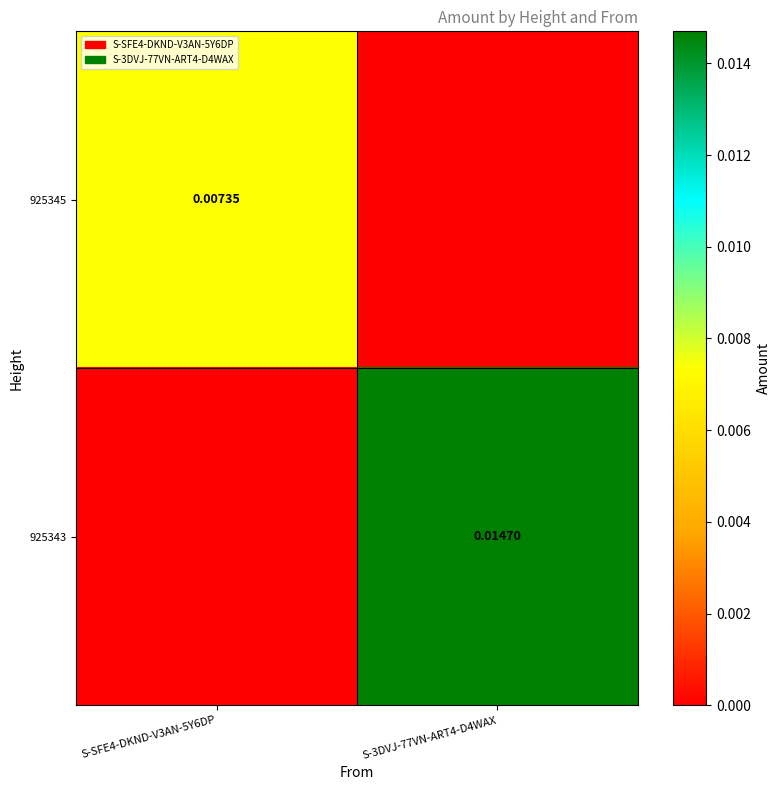

True or false: 925343 has a value of -0.0 at S-SFE4-DKND-V3AN-5Y6DP.

False